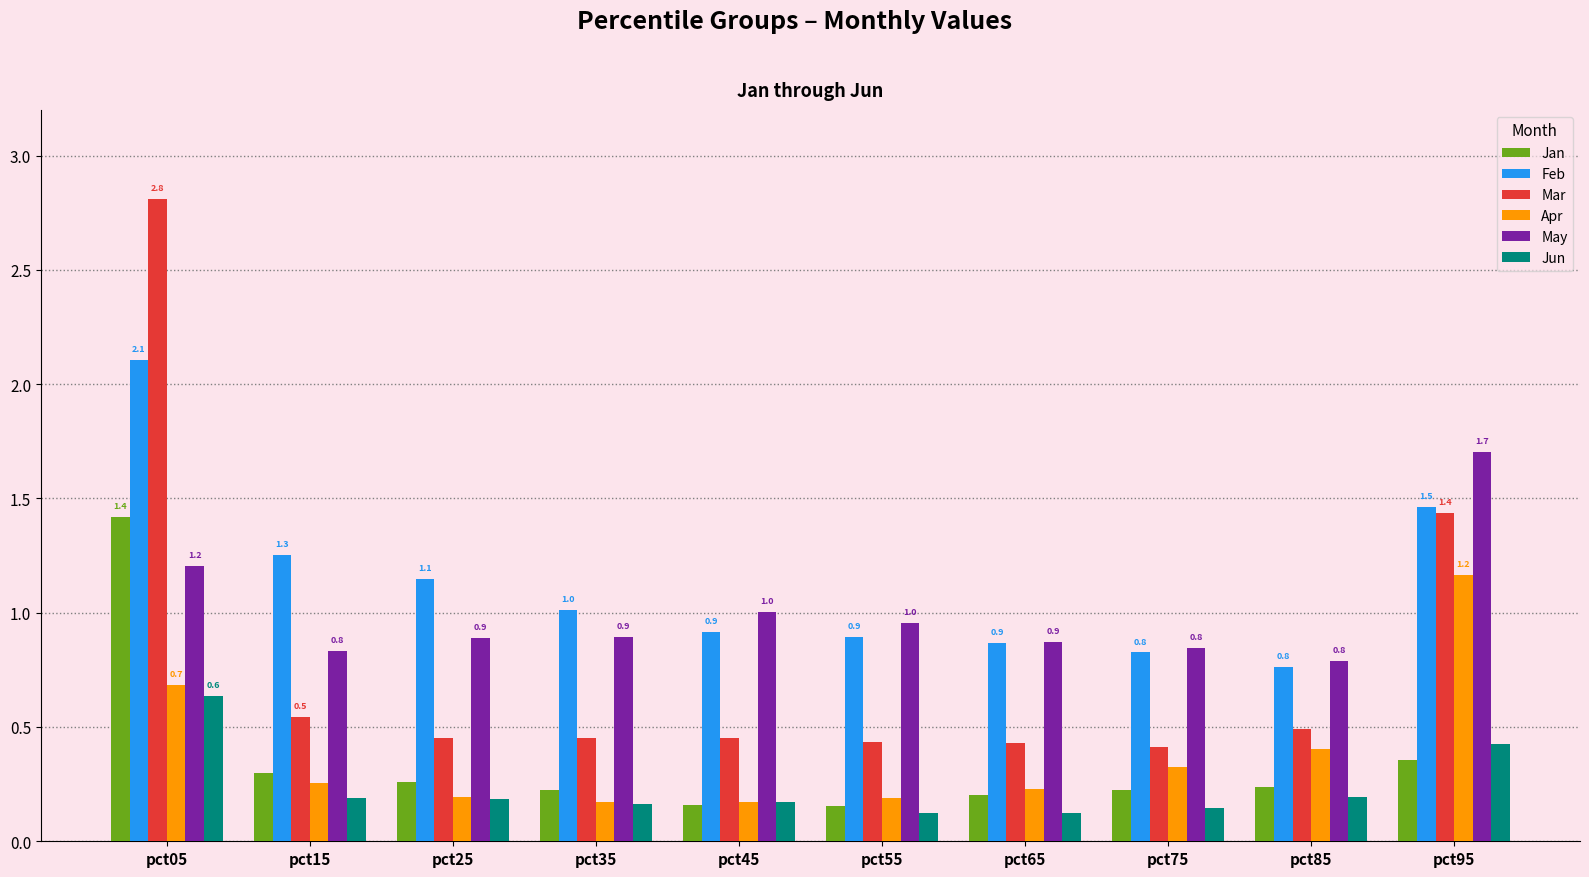

List the series in order of their peak value, lowest first.

Jun, Apr, Jan, May, Feb, Mar